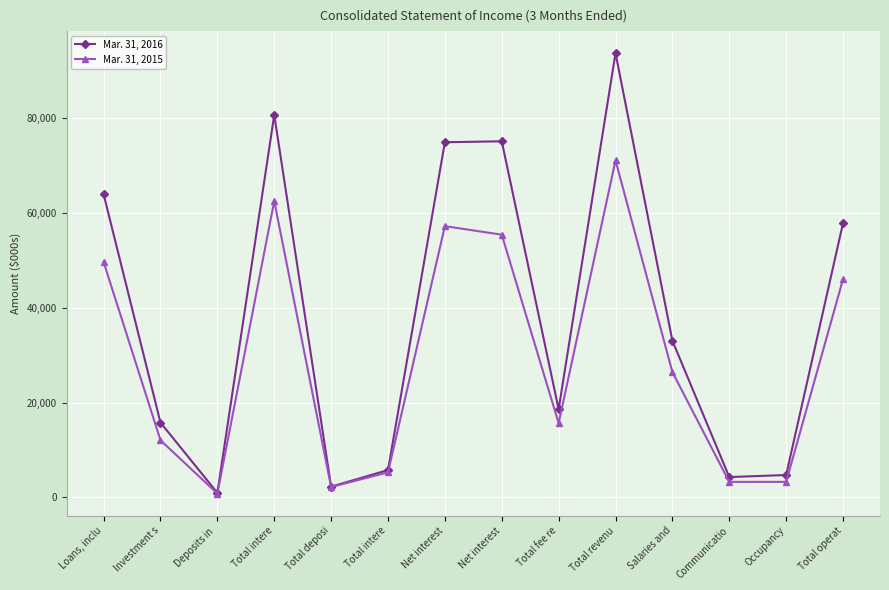

How many lines are shown in the chart?

2